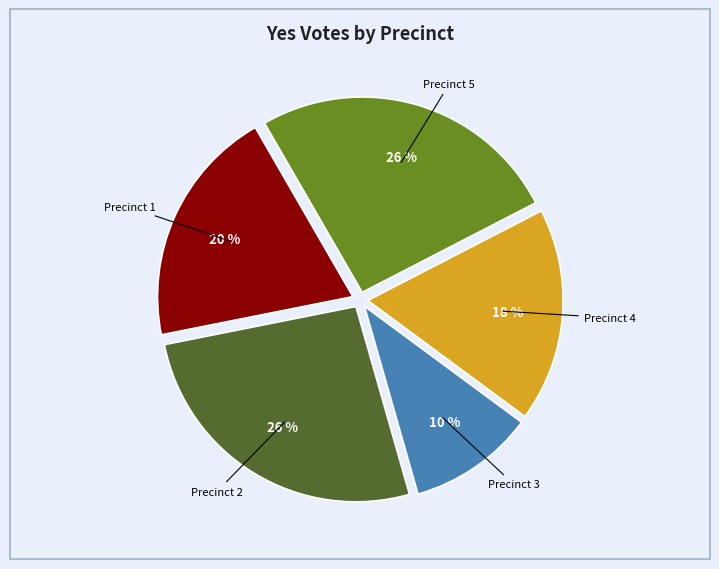

Is there a majority slice in this chart?

No